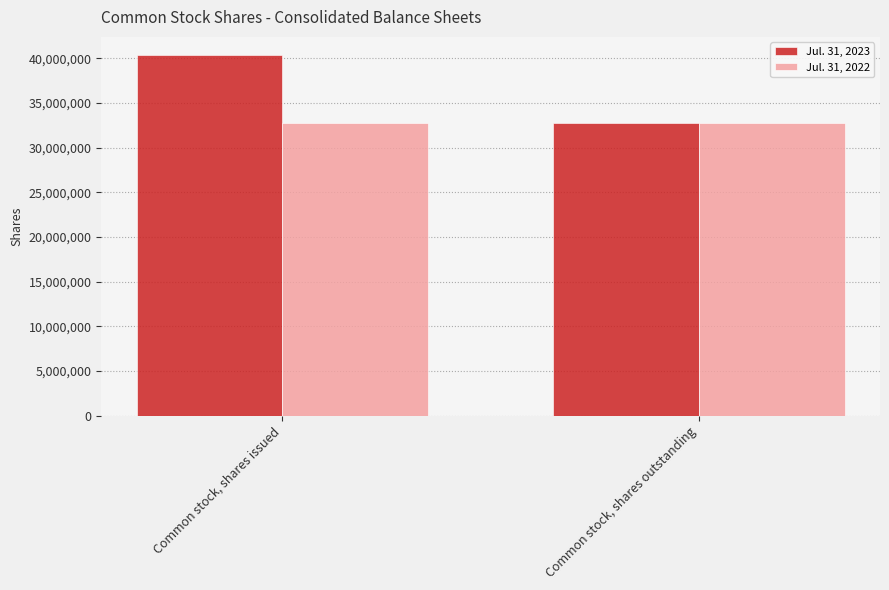

Rank the series by their maximum value, from lowest to highest.

Jul. 31, 2022, Jul. 31, 2023